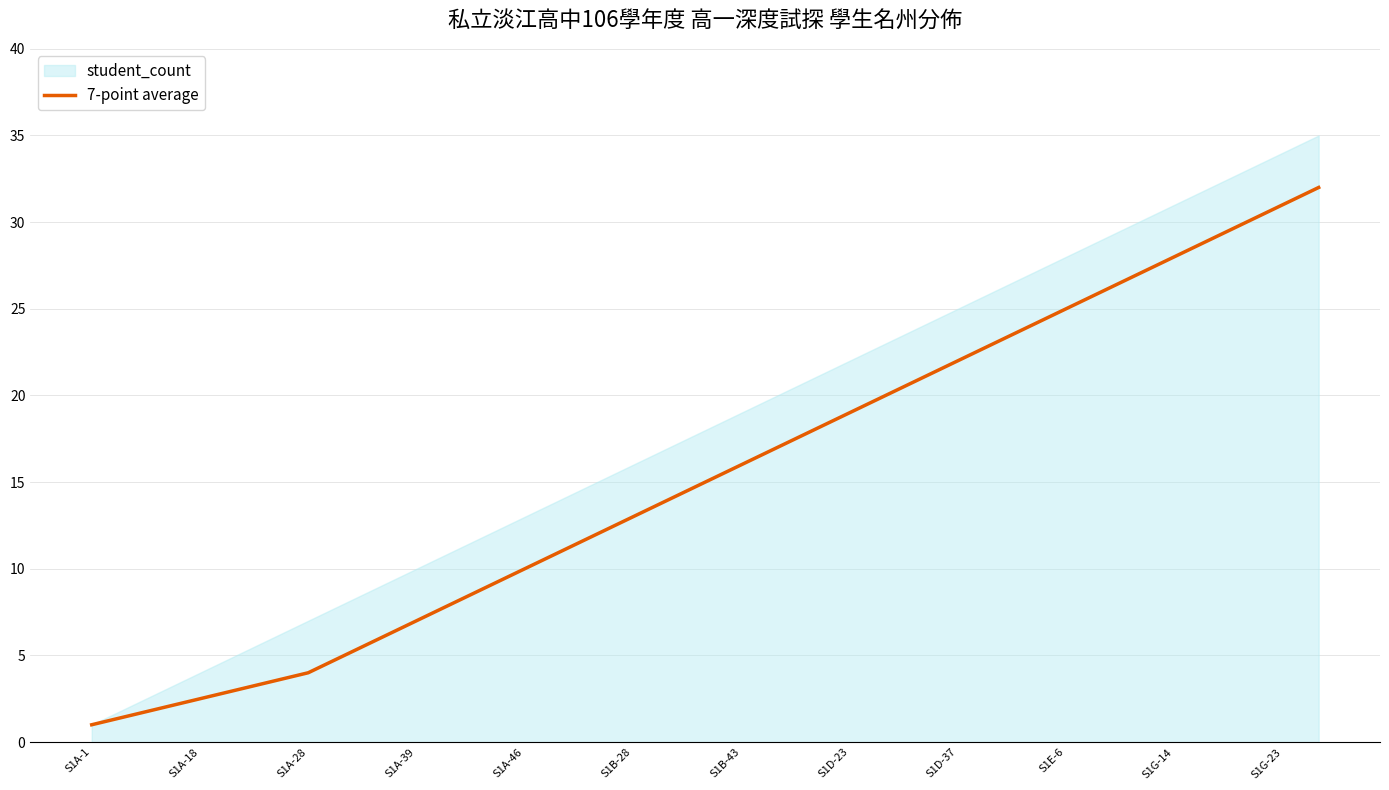

What is the lowest value of the 7-point average series?

1.0